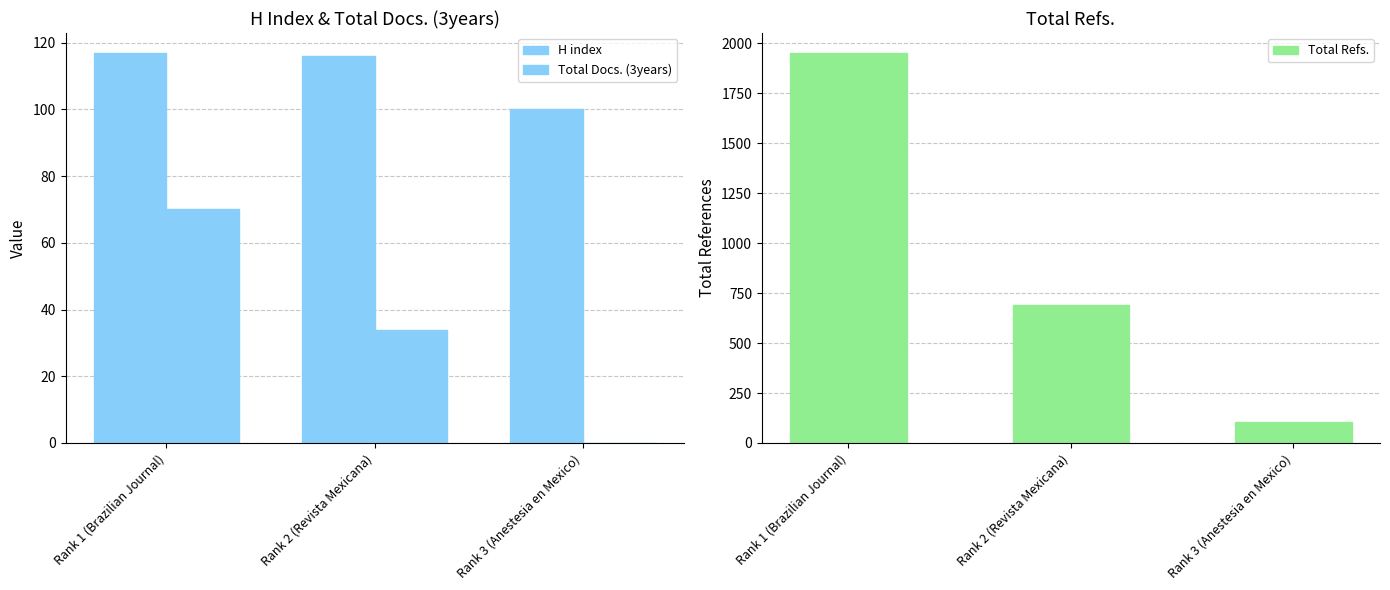

Which series has the largest range (max minus min)?

Total Refs.